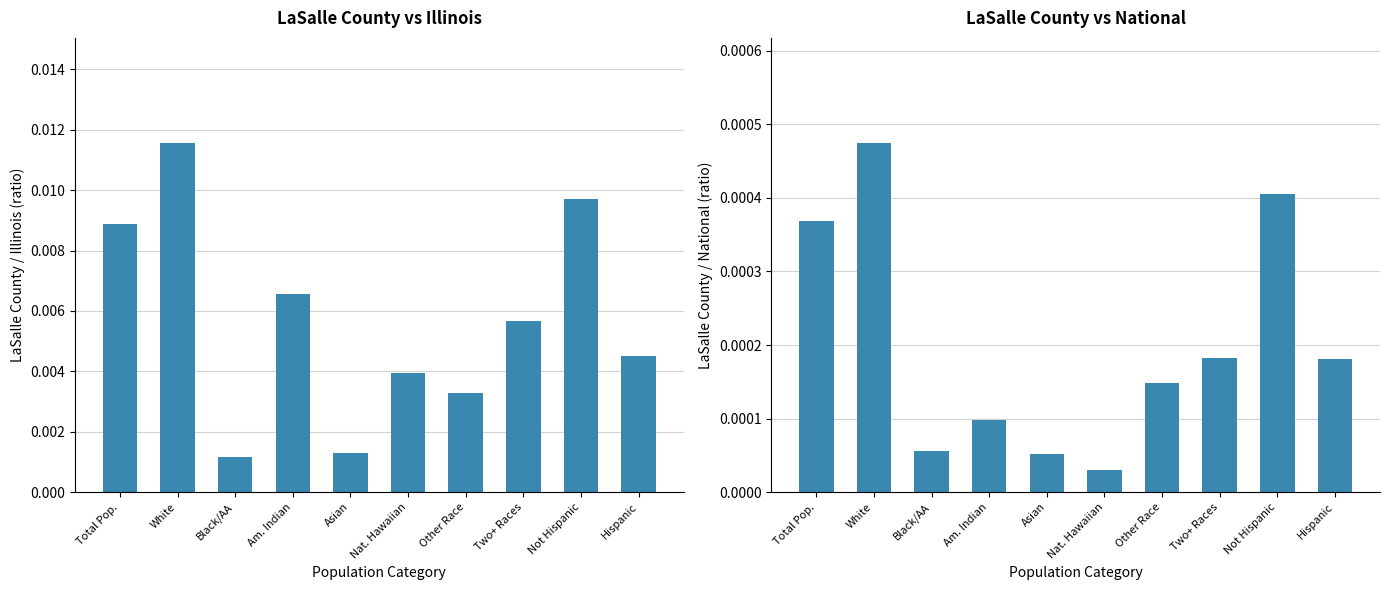

Is it true that the value at Other Race is 0.0?

False